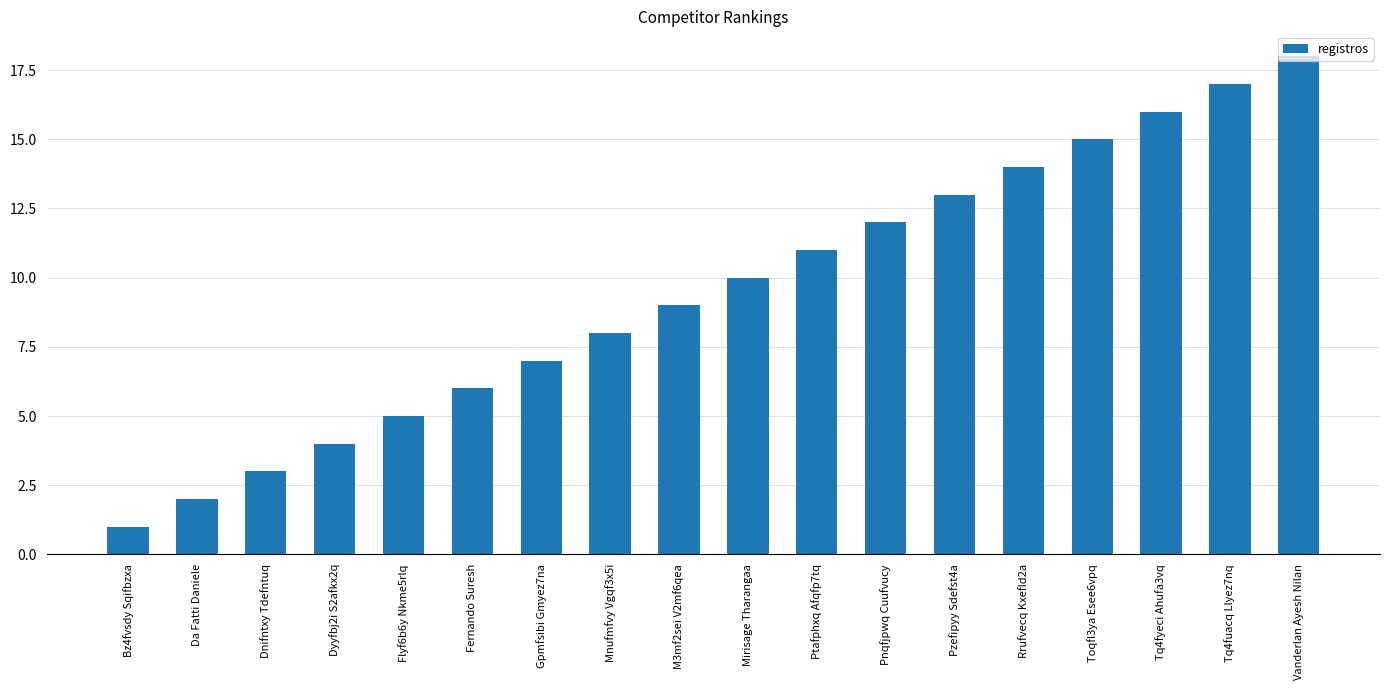

Count the number of categories in the chart.

18